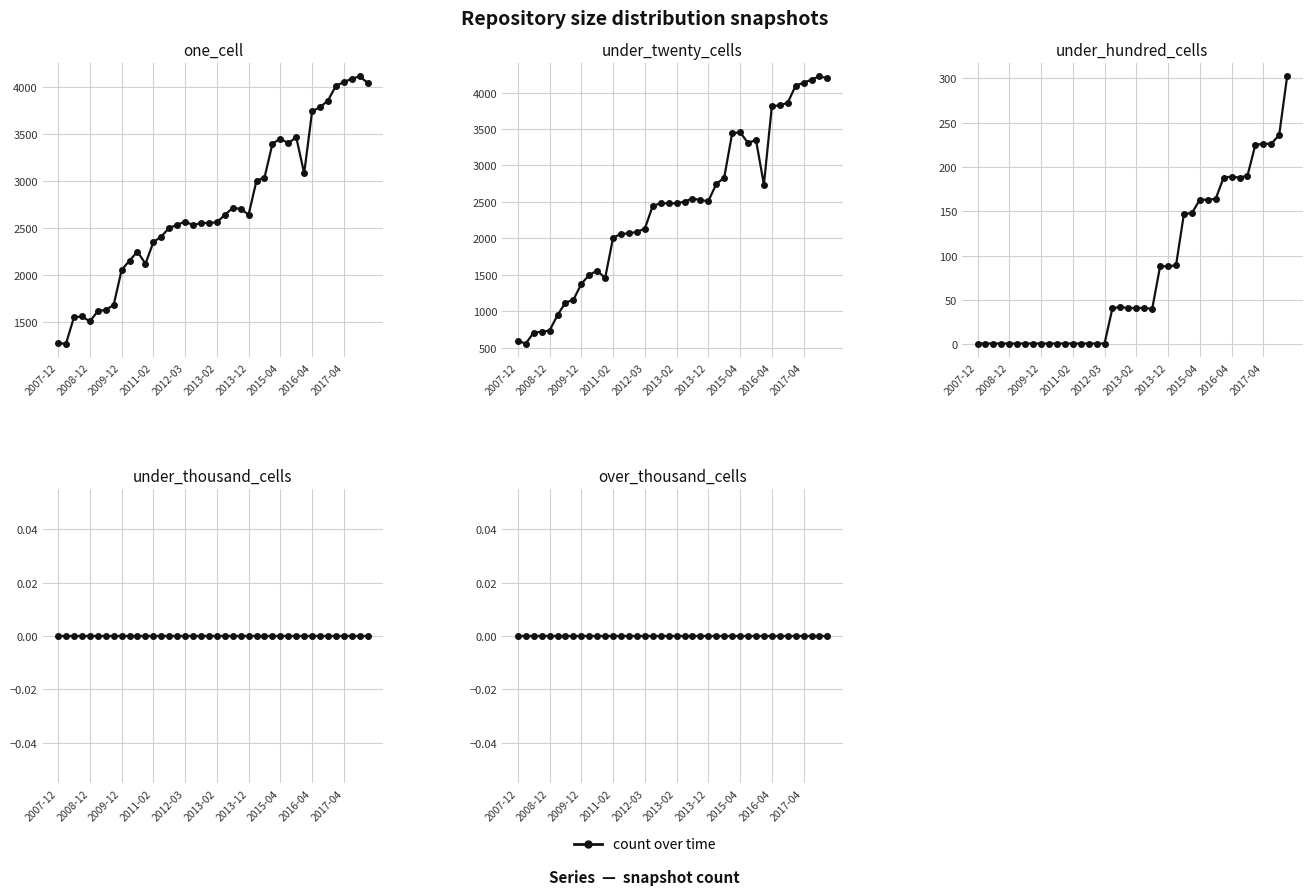

Which series changed the most between 2008-12 and 2011-02?

under_twenty_cells